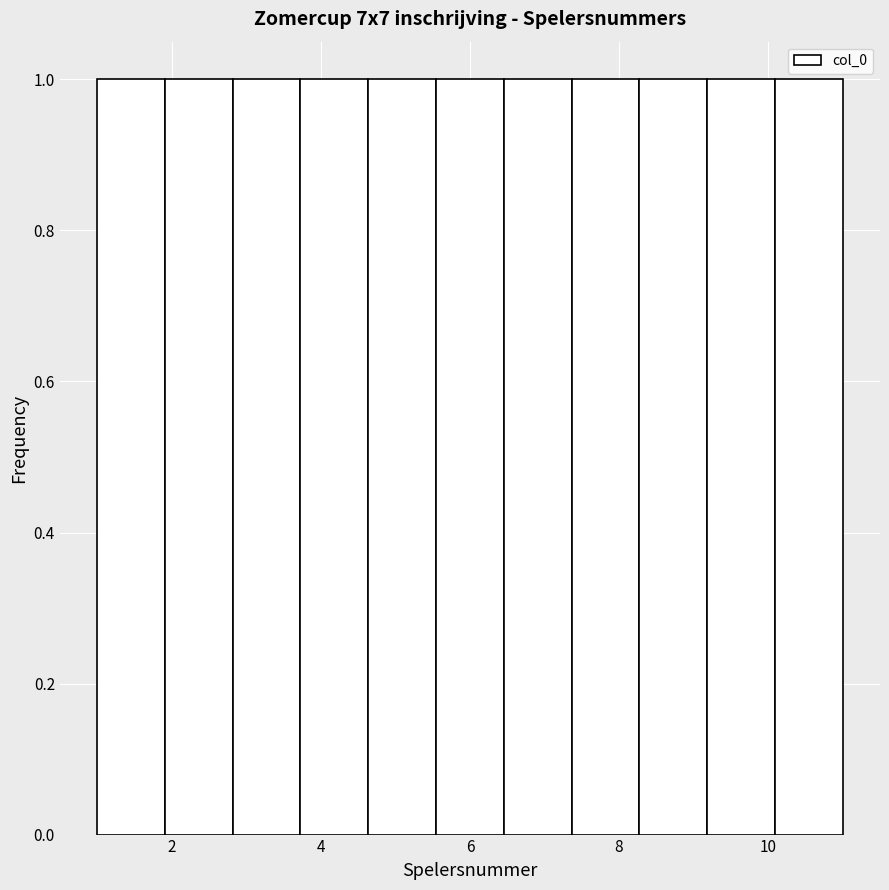

Reading left to right, transcribe this chart: for each bar, give the range it covers on the x-axis and its height. Neither the bar edges nor the heights are printed on the chart, so give them approximately, as read against the axes.

1.0 to 2.0: 1
2.0 to 2.8: 1
2.8 to 3.8: 1
3.8 to 4.6: 1
4.6 to 5.6: 1
5.6 to 6.4: 1
6.4 to 7.4: 1
7.4 to 8.2: 1
8.2 to 9.2: 1
9.2 to 10.0: 1
10.0 to 11.0: 1